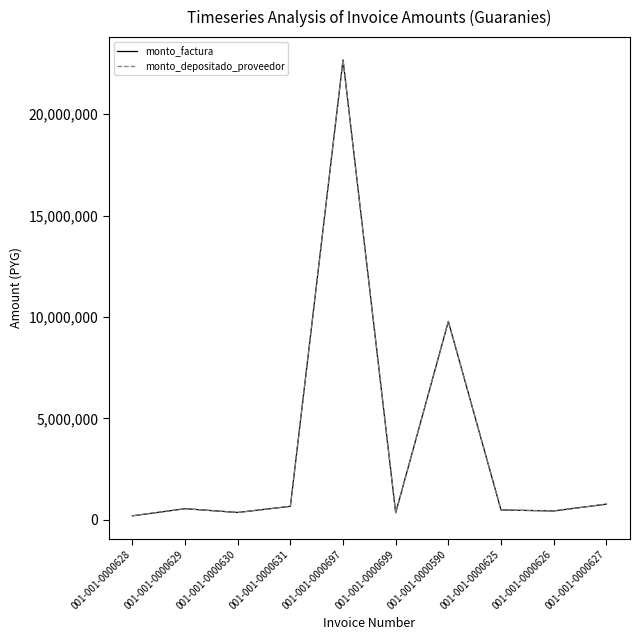

At which label does monto_depositado_proveedor first exceed 545250?

001-001-0000631